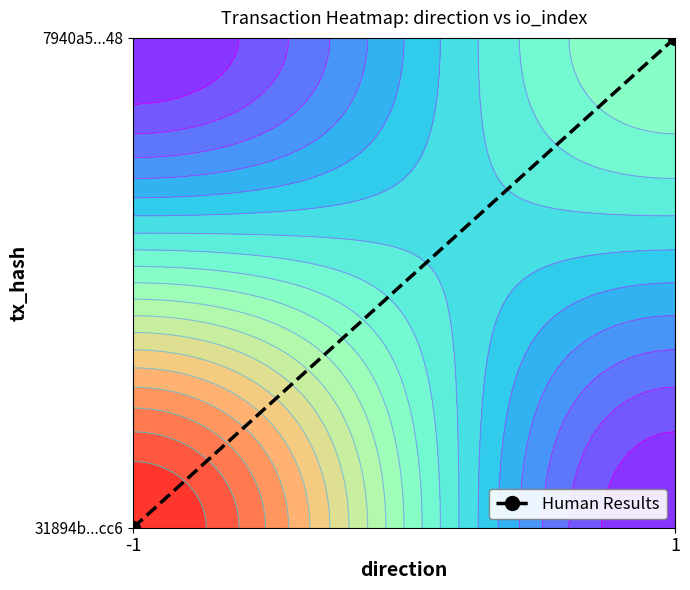

Where is the data nearest to the value 0?

-1